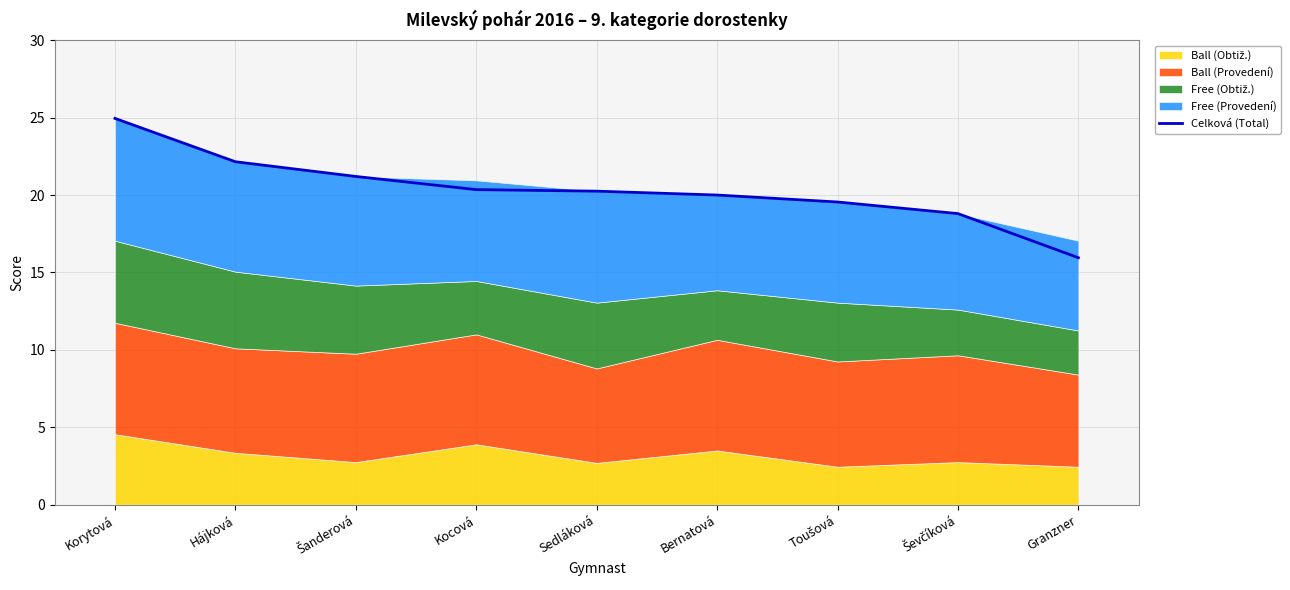

How many lines are shown in the chart?

1